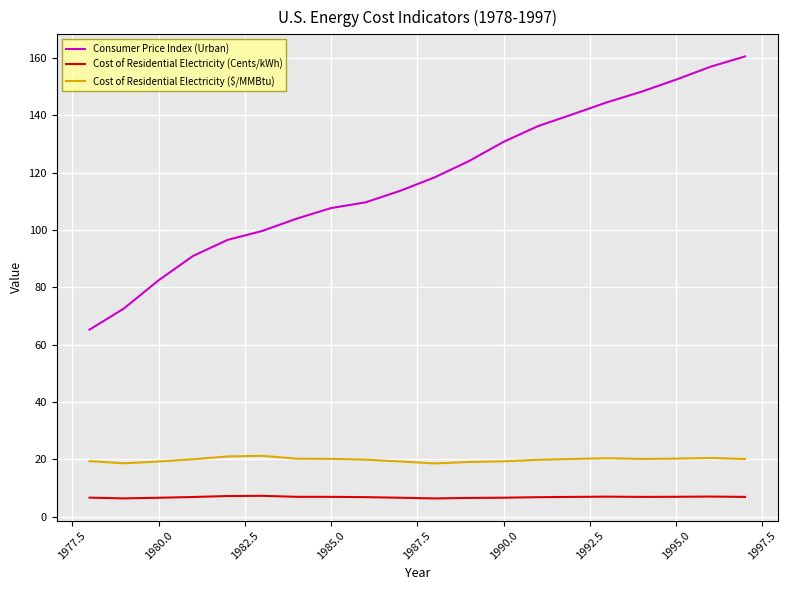

Does the chart have visible grid lines?

Yes